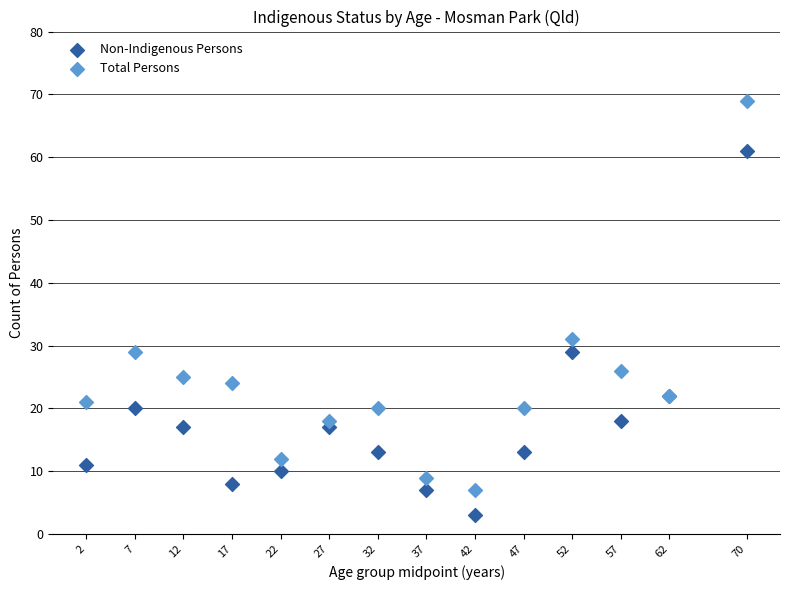

What are all the series names shown in the legend?

Non-Indigenous Persons, Total Persons